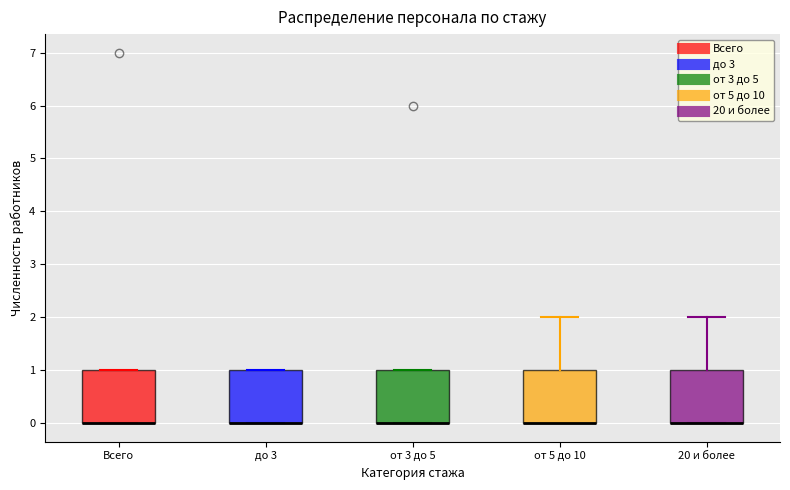

Reading left to right, transcribe this box plot: for each box, give where its median line is, the range the box spans, and where its two whiskers end, as read against the y-axis. The values are not printed on the chart, so give them approximately, as read against the axis.

Всего: median 0 (drawn on the box's lower edge), box 0 to 1, whiskers 0 to 1
до 3: median 0 (drawn on the box's lower edge), box 0 to 1, whiskers 0 to 1
от 3 до 5: median 0 (drawn on the box's lower edge), box 0 to 1, whiskers 0 to 1
от 5 до 10: median 0 (drawn on the box's lower edge), box 0 to 1, whiskers 0 to 2
20 и более: median 0 (drawn on the box's lower edge), box 0 to 1, whiskers 0 to 2